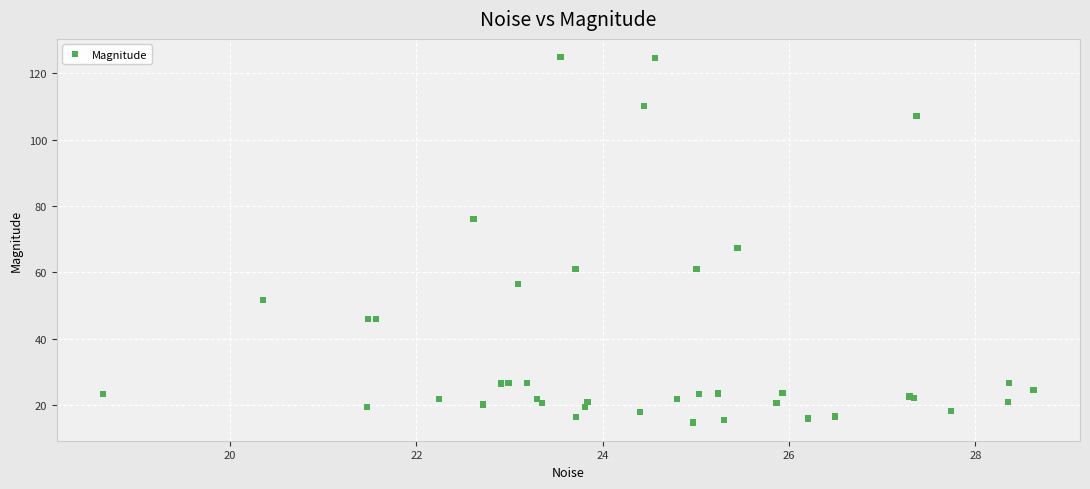

What Y value in the scatter plot is closest to 69?

67.5